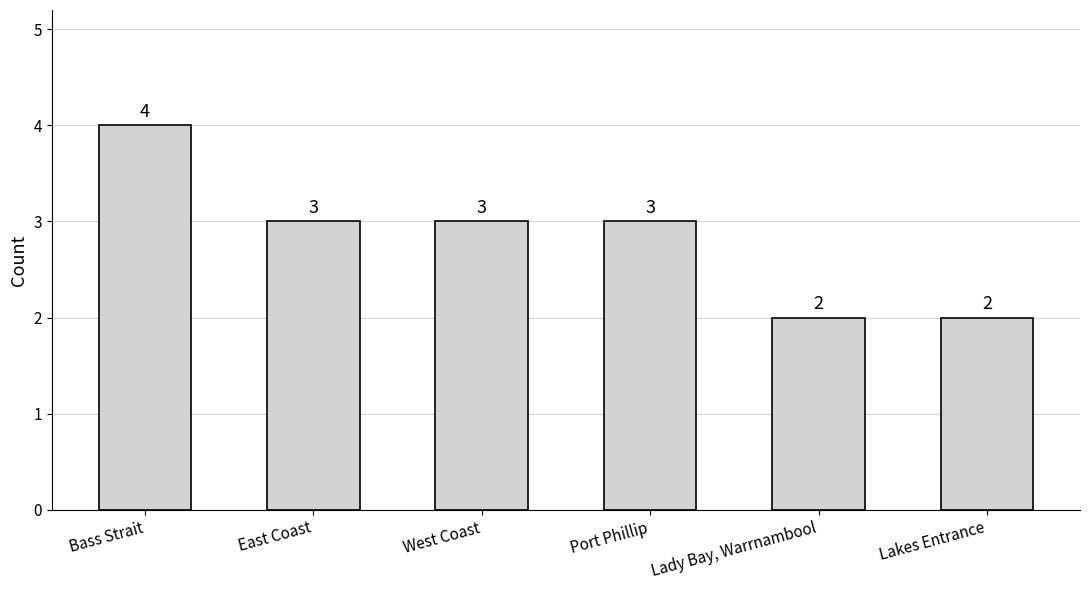

What is the average value?

3